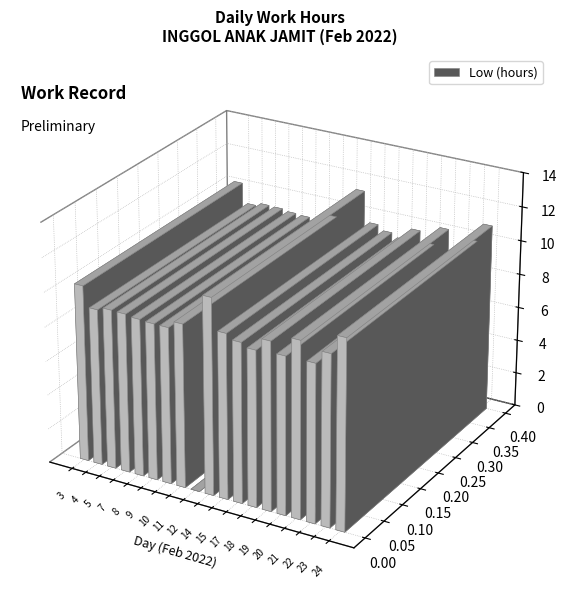

The chart shows a value of 14.9 at 4. True or false?

False